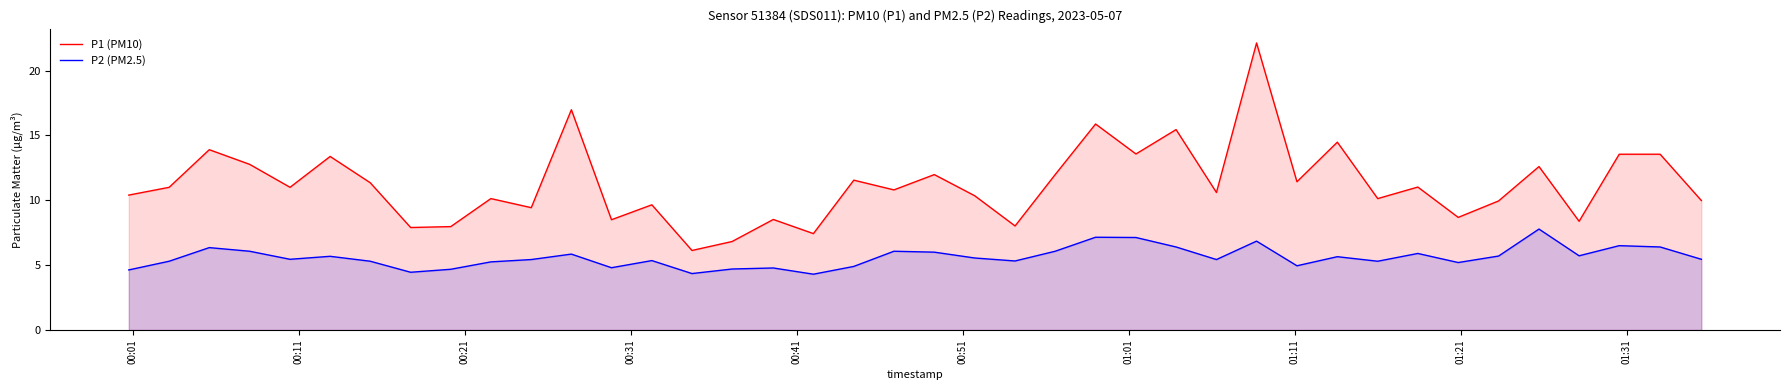

Rank the series by their average value, from highest to lowest.

P1 (PM10), P2 (PM2.5)